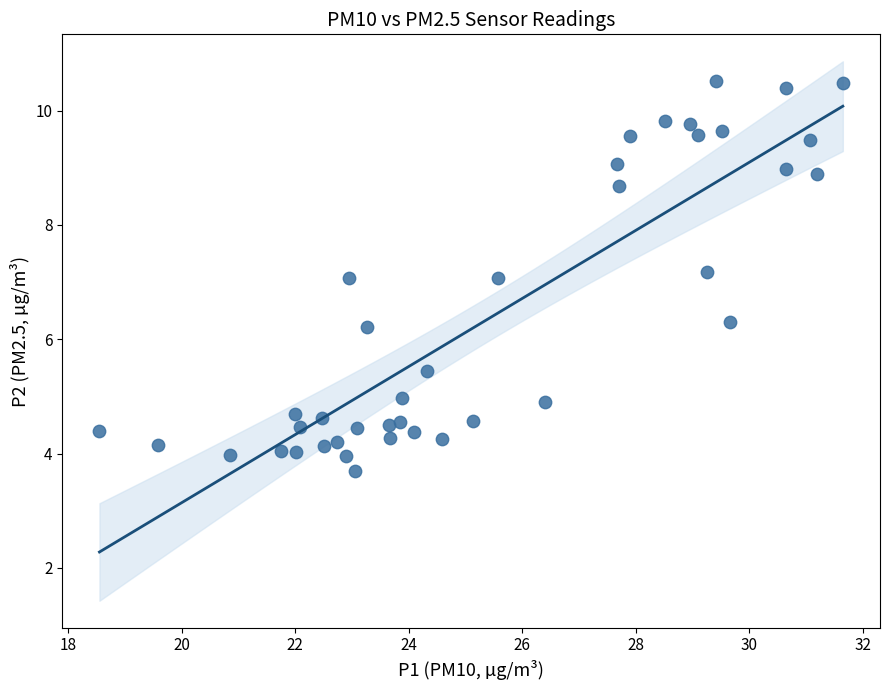

What is the range of X values (max minus min)?

13.1